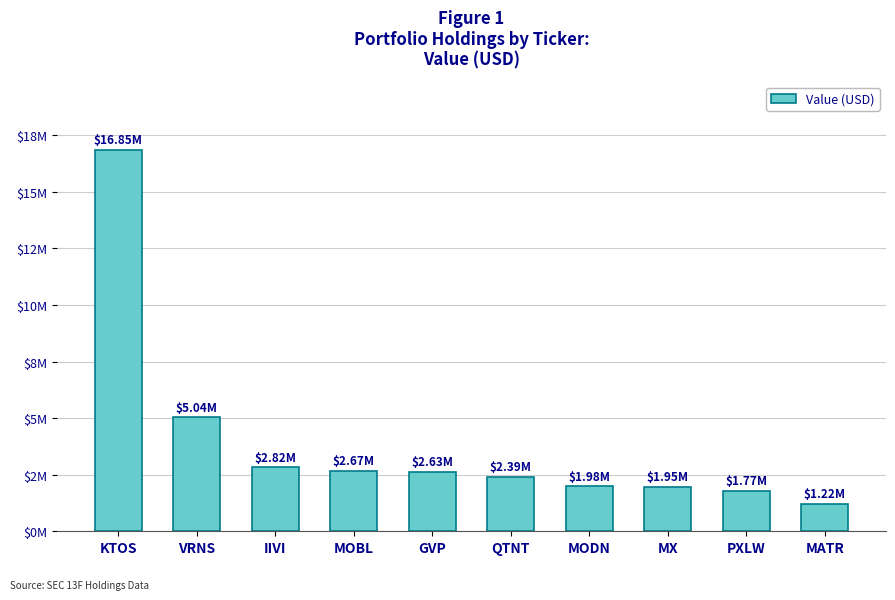

How many distinct data groups are displayed?

1